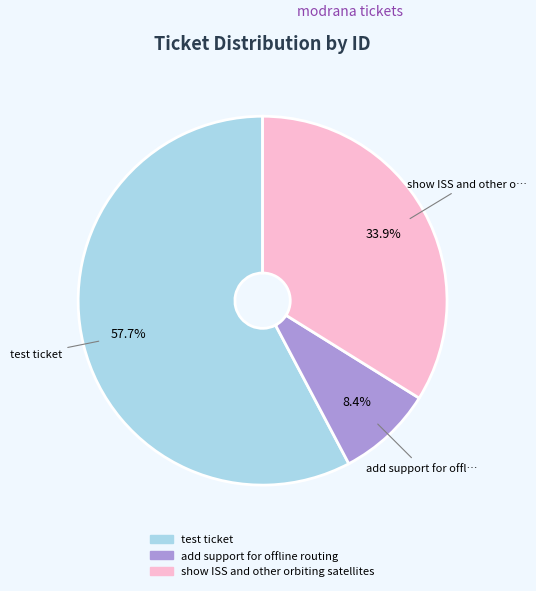

How many slices are in this pie chart?

3